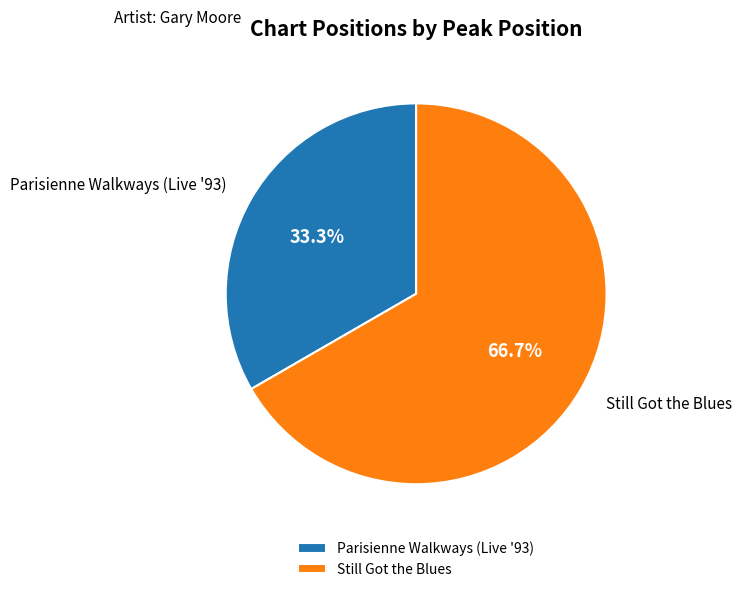

Which has a higher value, Still Got the Blues or Parisienne Walkways (Live '93)?

Still Got the Blues